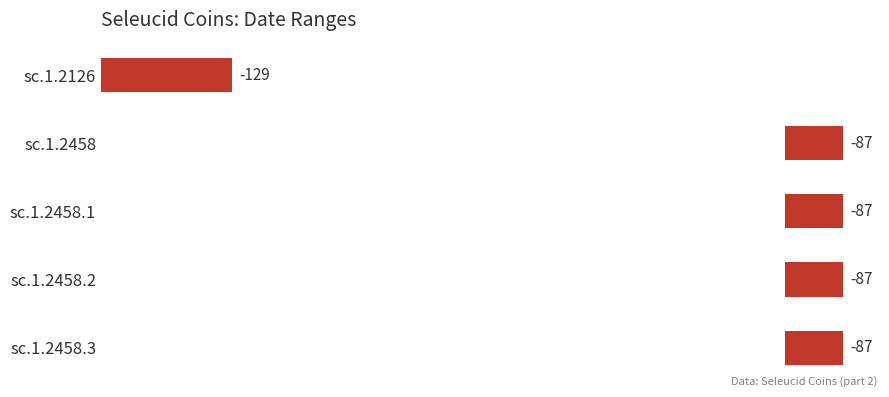

Approximately how many times larger is the value at sc.1.2458.1 compared to sc.1.2458.2?

1.0